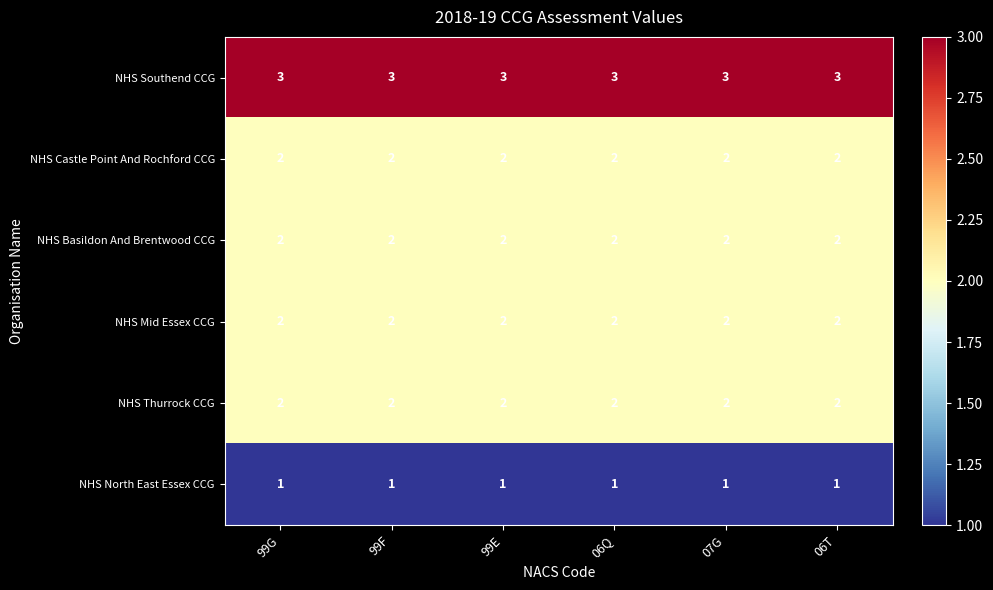

The value of NHS Basildon And Brentwood CCG at 07G is 2. True or false?

True